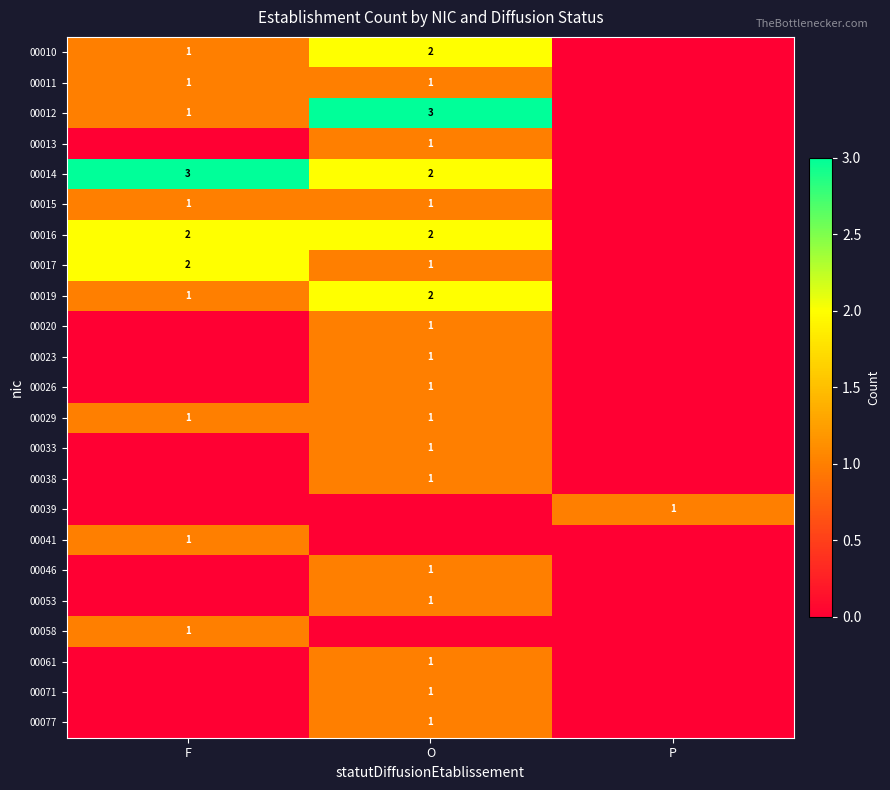

The 00029 series shows 2 at F. True or false?

False